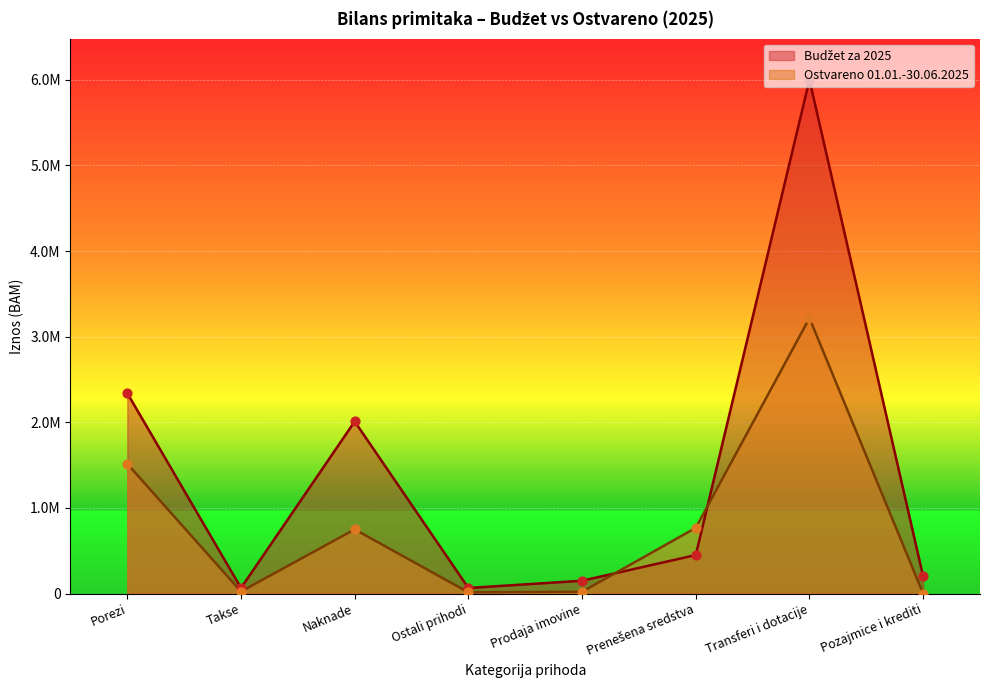

Which series has the widest spread of Y values?

Budžet za 2025